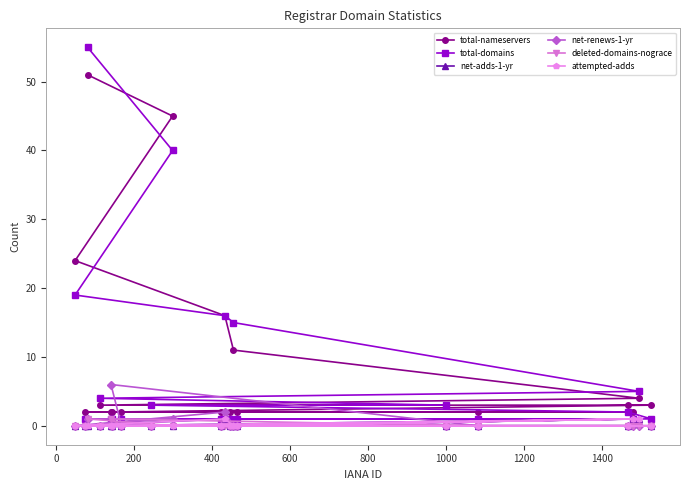

Does the chart have visible grid lines?

No